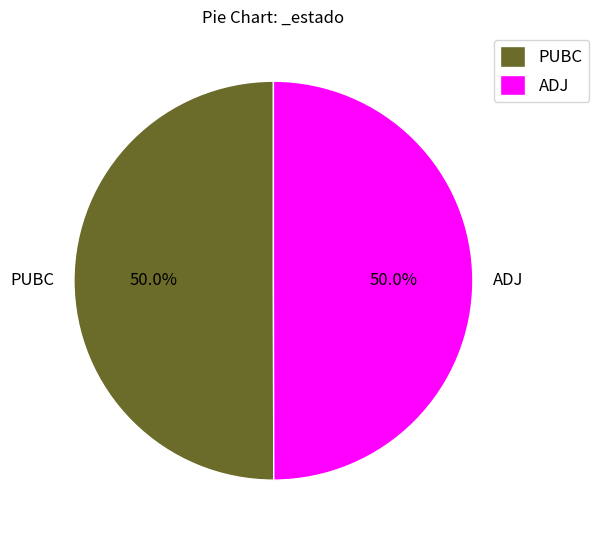

How many segments does this pie chart have?

2